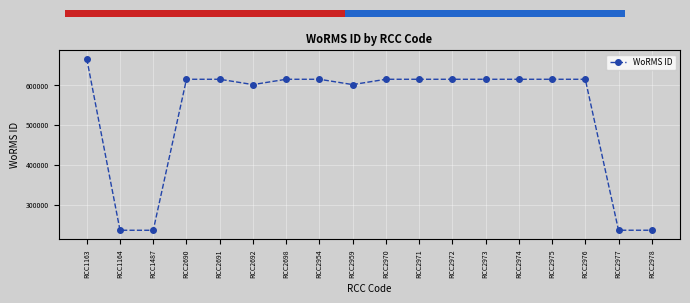

Which category has the highest value across all series?

RCC1163